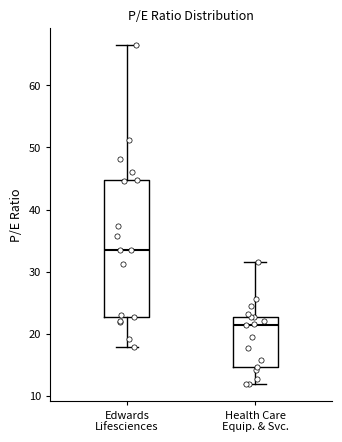

Reading left to right, read every box against the y-axis: the position of its median line, the range the box covers, and the ends of its whiskers. The values are not printed on the chart, so give them approximately, as read against the axis.

Edwards Lifesciences: median 33, box 23 to 45, whiskers 18 to 66
Health Care Equip. & Svc.: median 21, box 15 to 23, whiskers 12 to 32